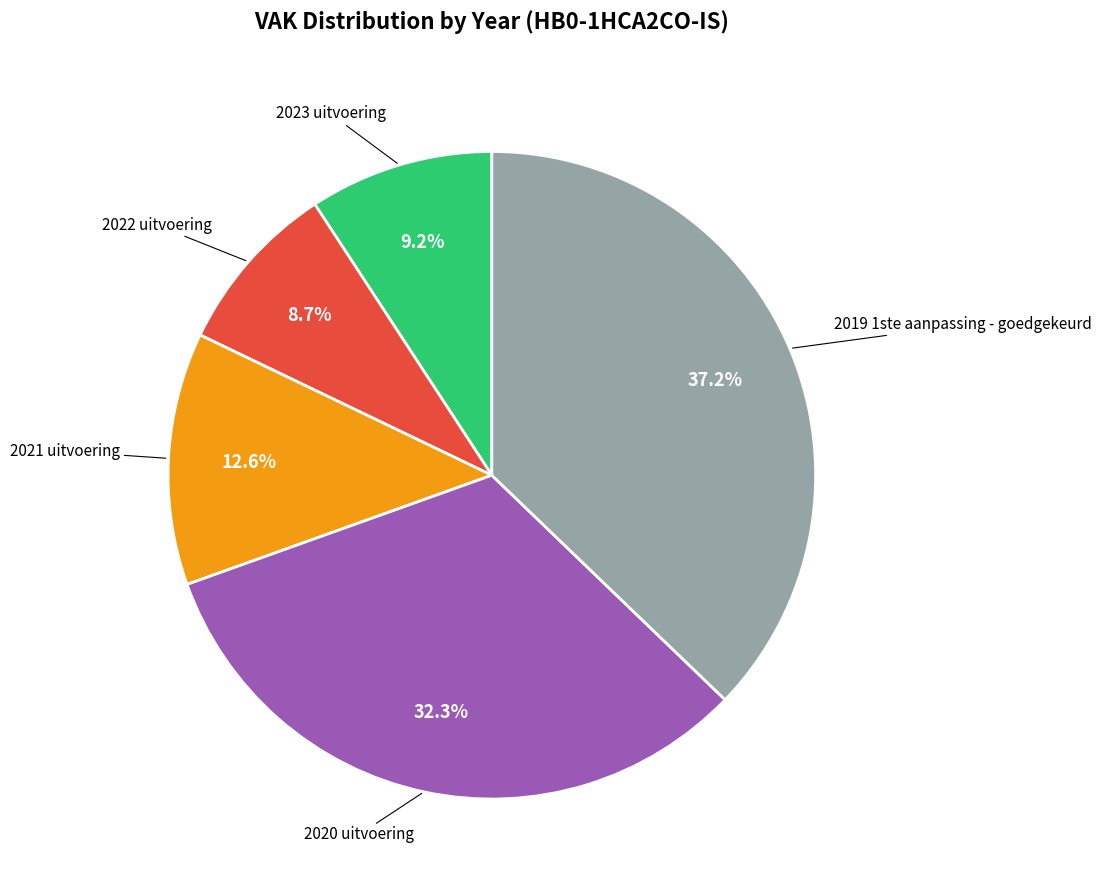

Is there a majority slice in this chart?

No